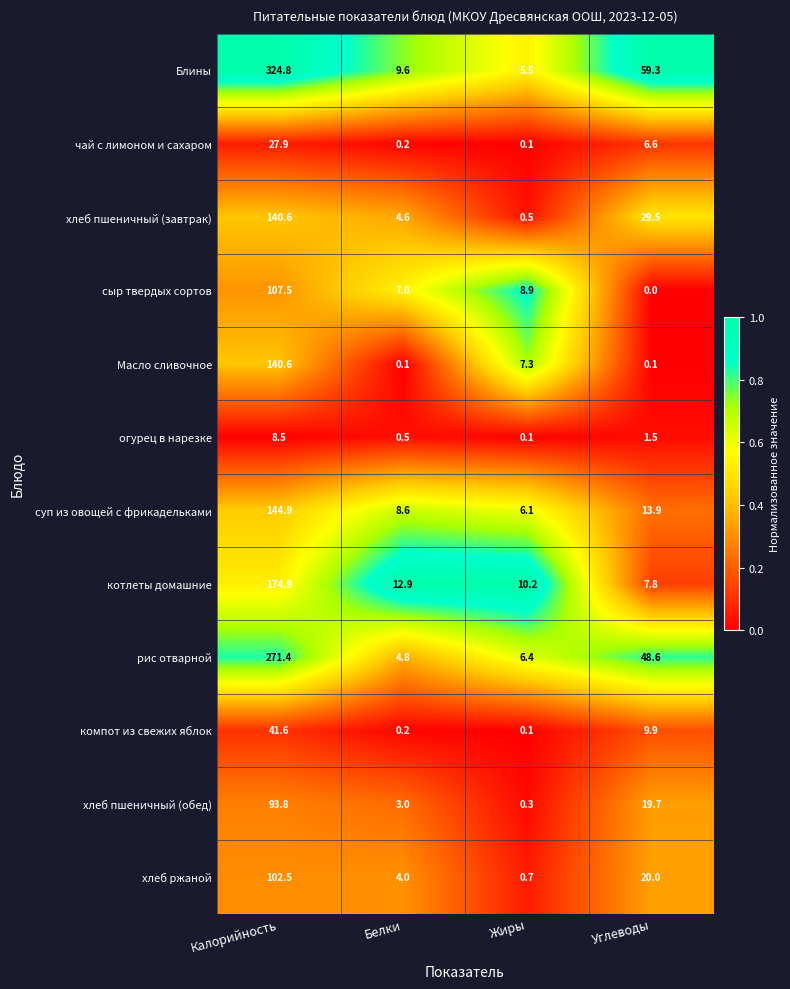

At which category is the sum across all series the highest?

Калорийность